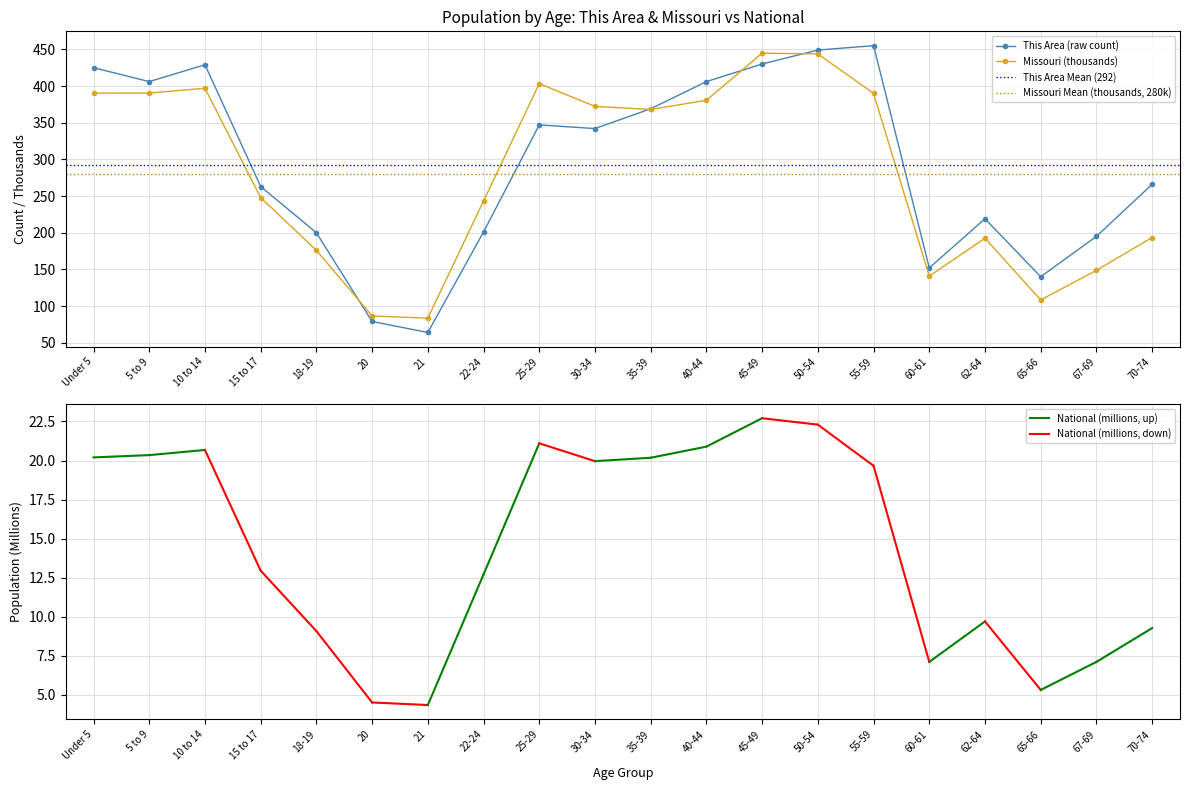

What is the smallest value displayed?

64.0